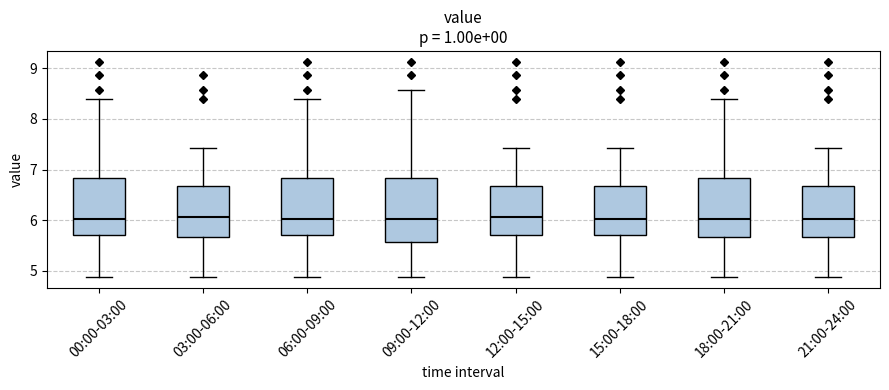

Where is the upper edge of the box for 09:00-12:00 on the y-axis? The values are not printed on the chart, so give them approximately, as read against the axis.

6.8